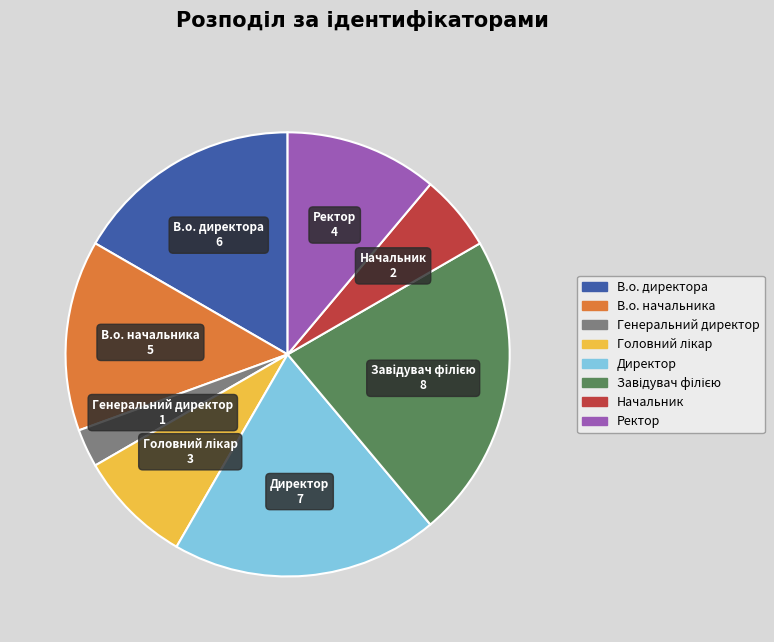

Which slice is the smallest?

Генеральний директор